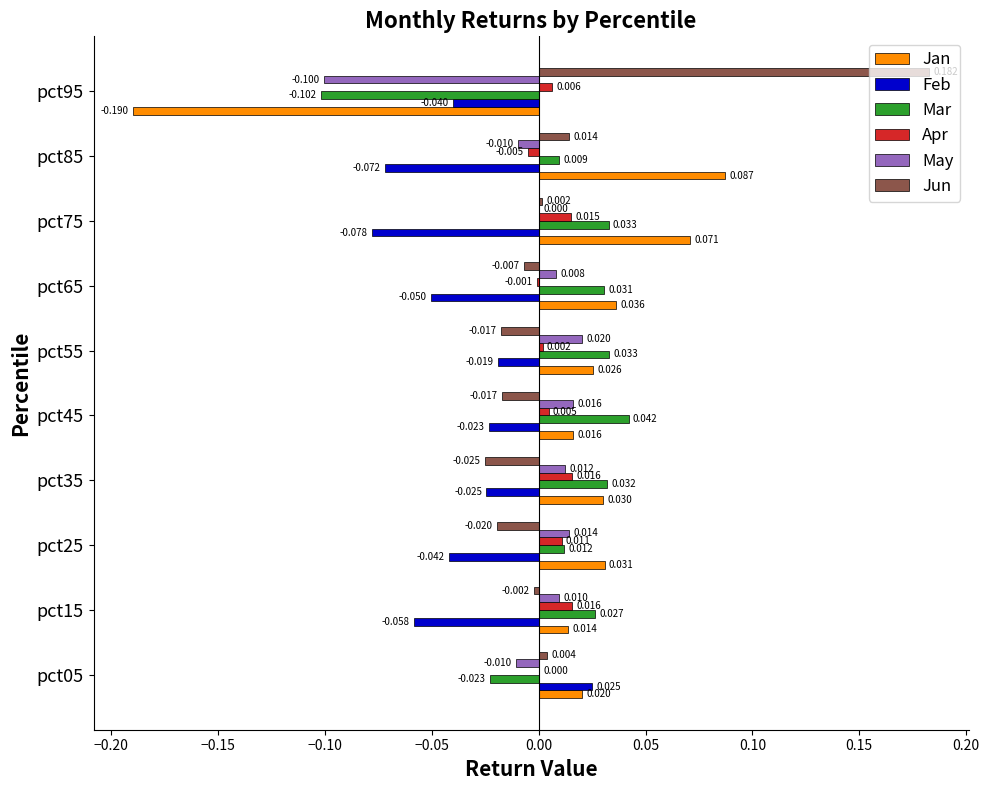

How many series are shown in this chart?

6